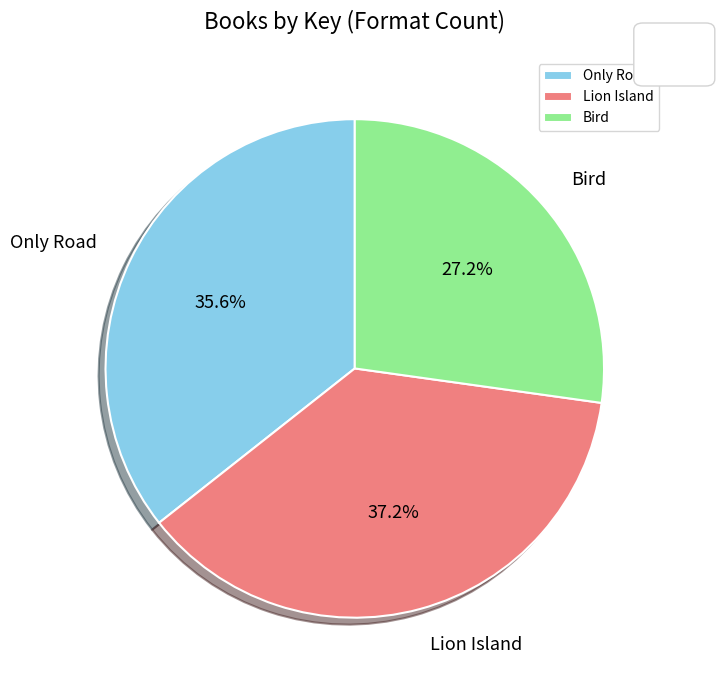

To the nearest percent, what portion does Lion Island represent?

37%